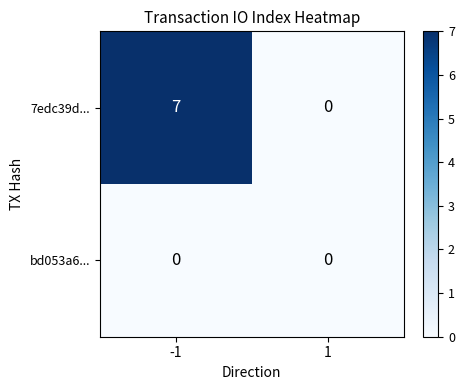

At -1, list the series in order from largest to smallest.

7edc39d..., bd053a6...